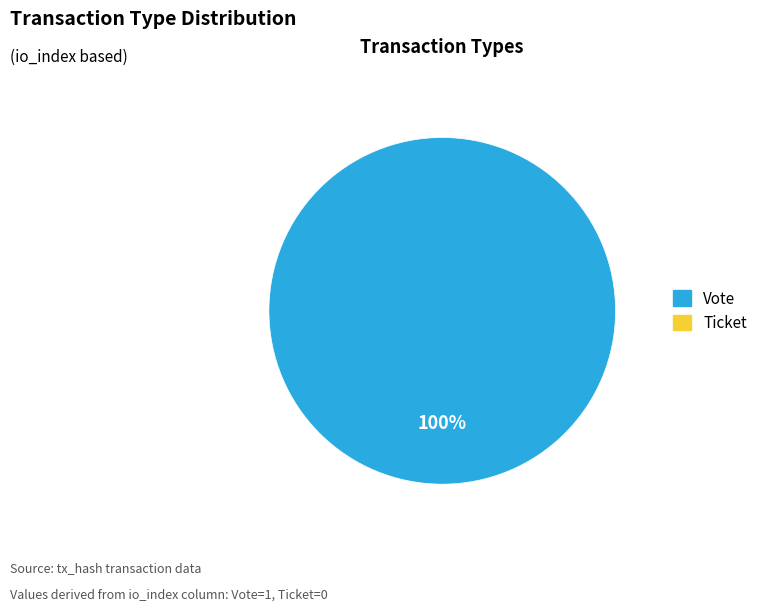

Is there any slice that represents more than half of the pie?

Yes